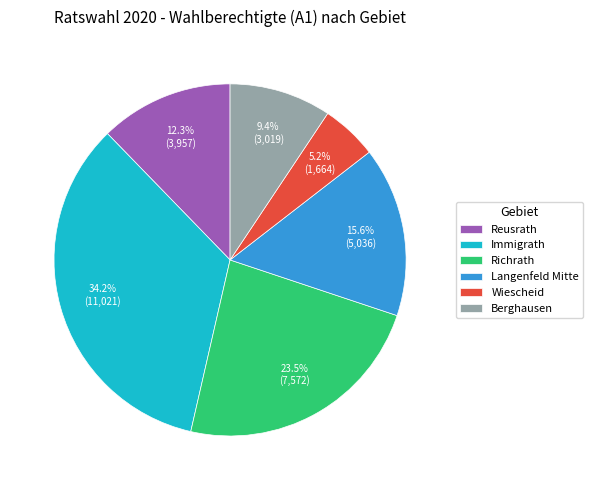

What percentage is the Immigrath slice, to the nearest percent?

34%